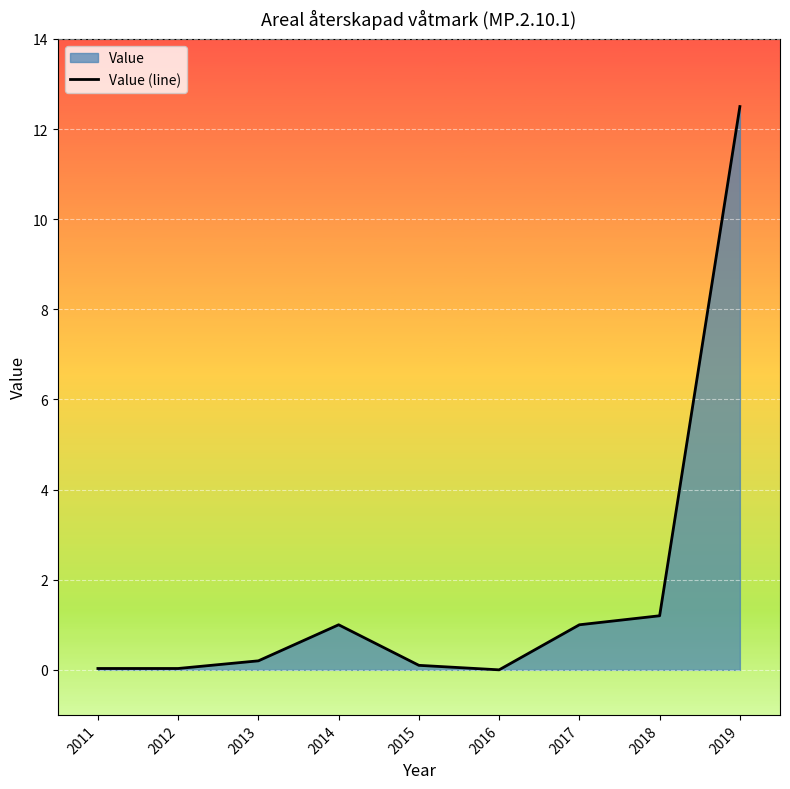

How many series are shown in this chart?

1